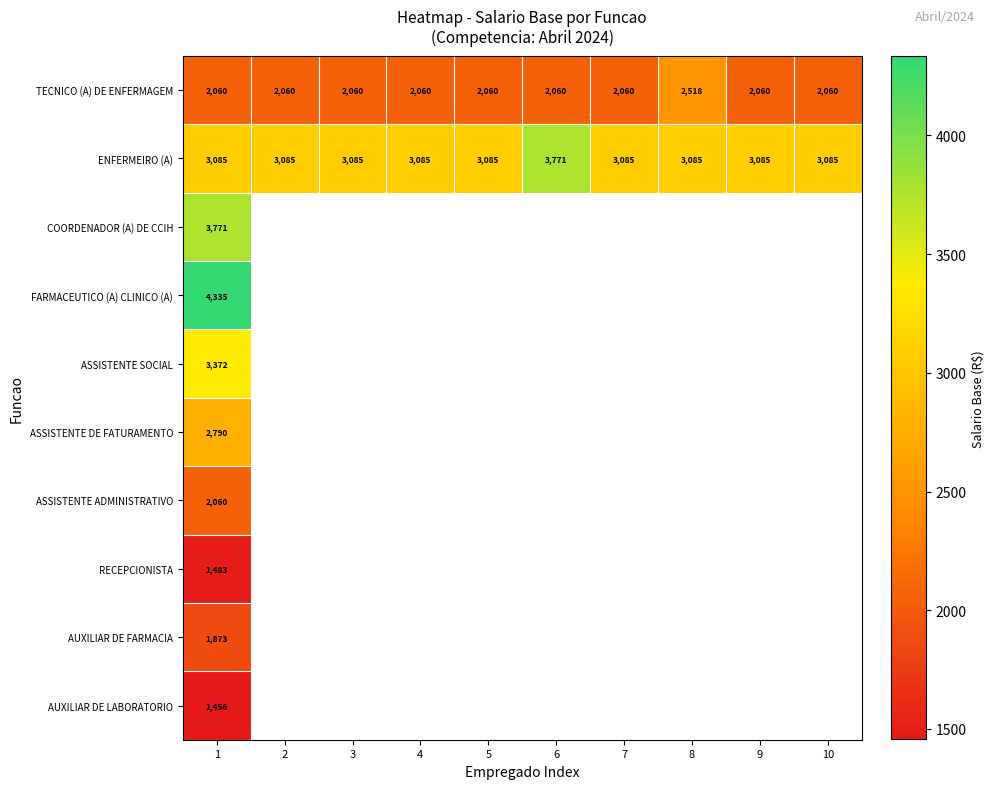

Which series changed the most between 4 and 8?

TECNICO (A) DE ENFERMAGEM